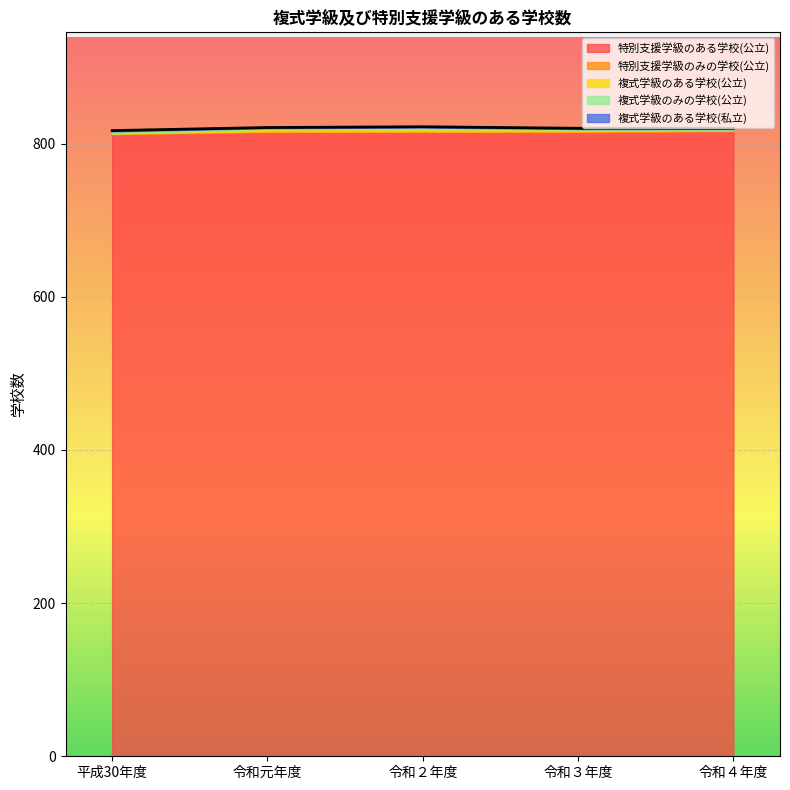

True or false: 特別支援学級のある学校(公立) and 特別支援学級のみの学校(公立) intersect in this chart.

False